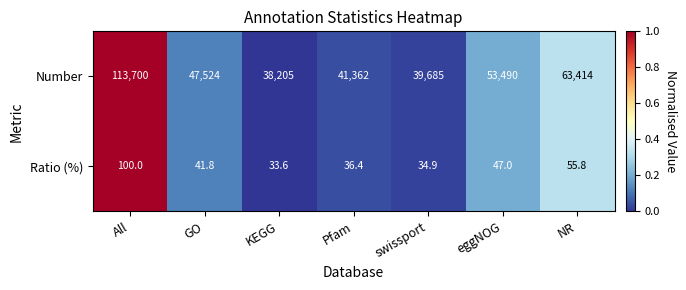

At which label is Ratio (%) closest to 66?

NR